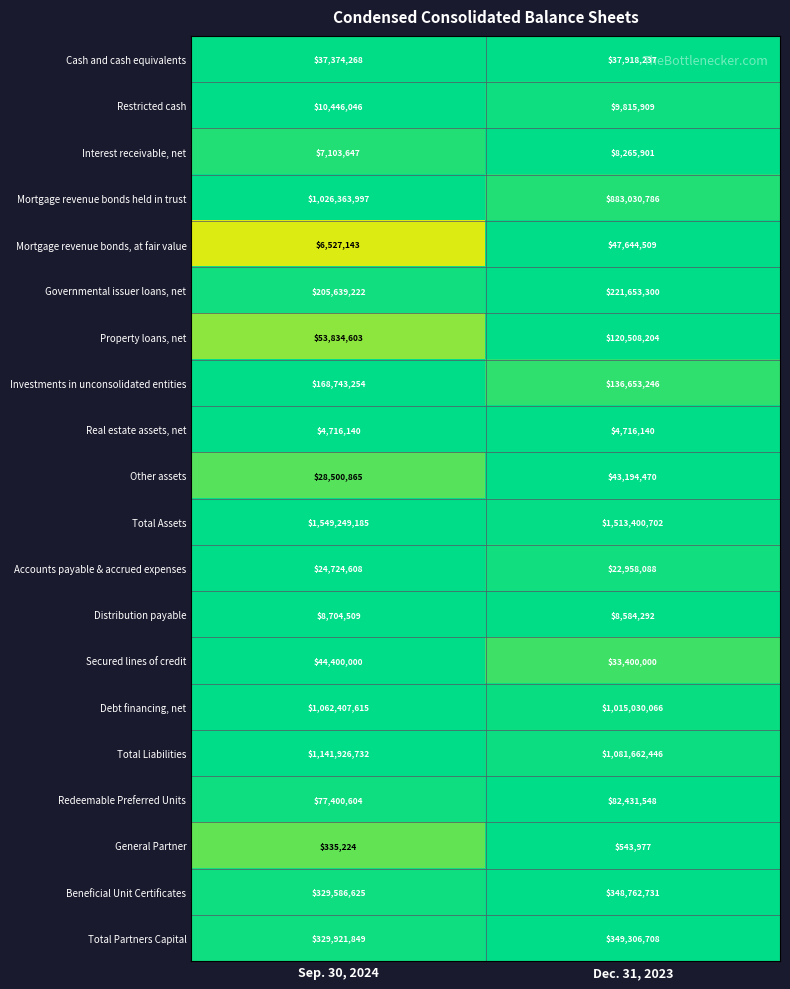

What is the difference between the Property loans, net values at Sep. 30, 2024 and Dec. 31, 2023?

66673601